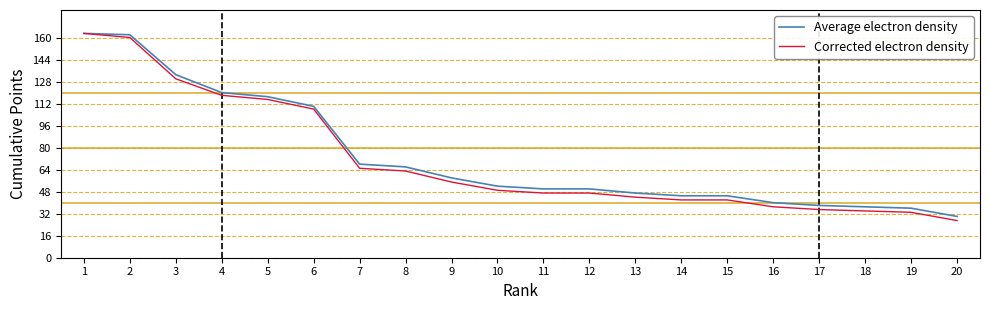

At which label is Corrected electron density closest to 95?

6